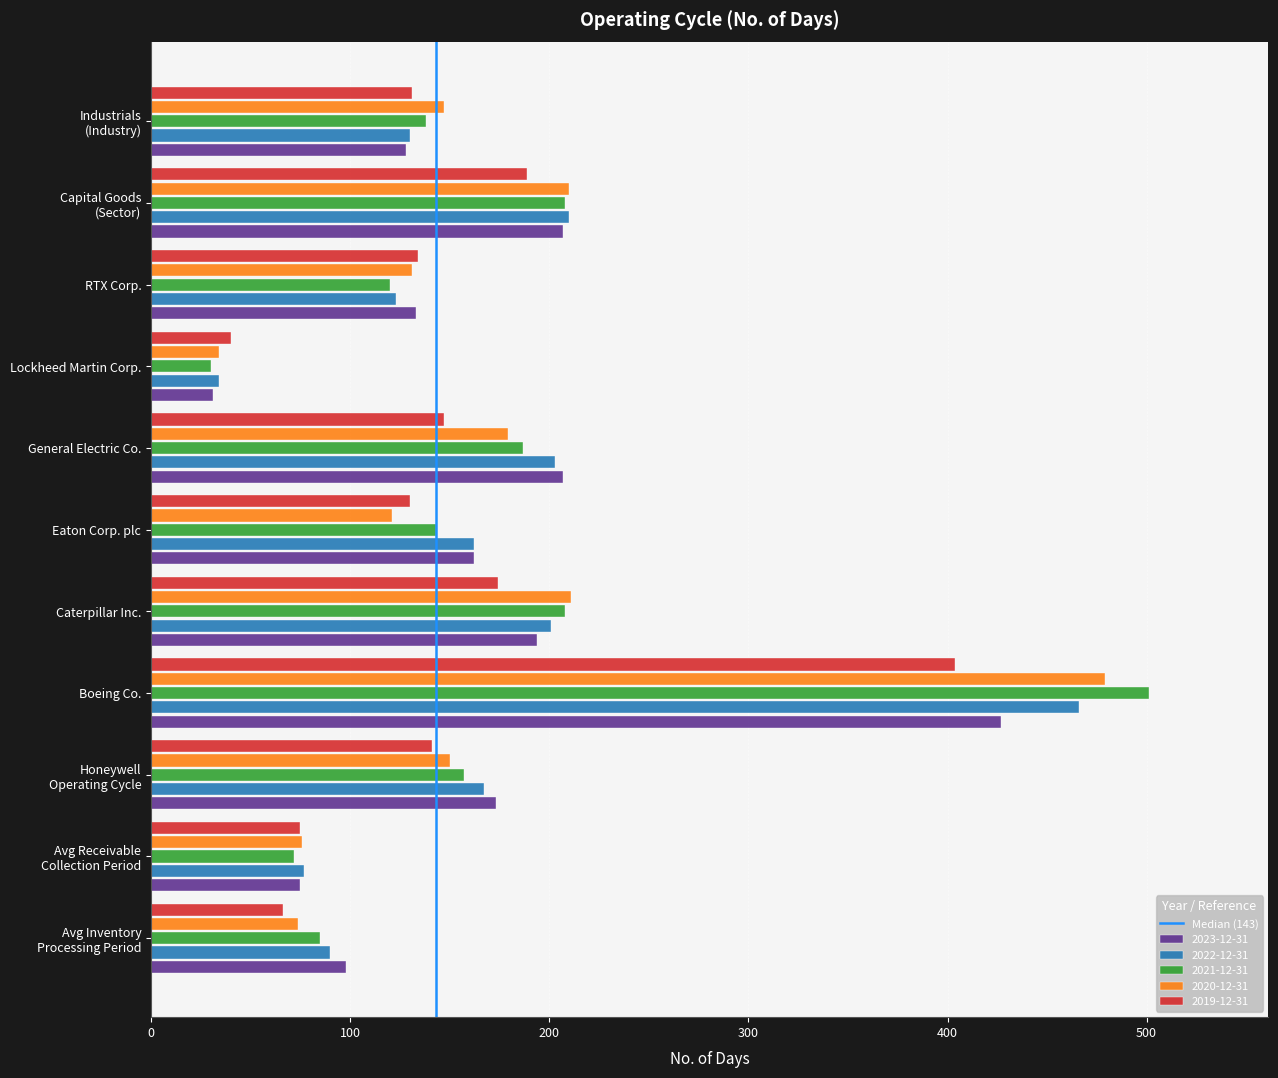

Which series has the widest spread of values?

2021-12-31